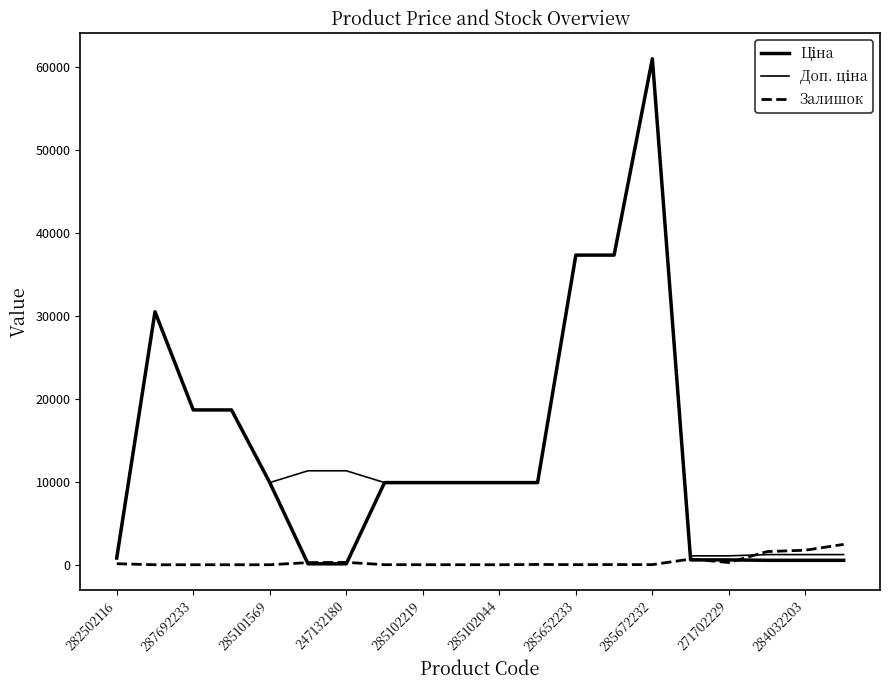

How many lines are shown in the chart?

3